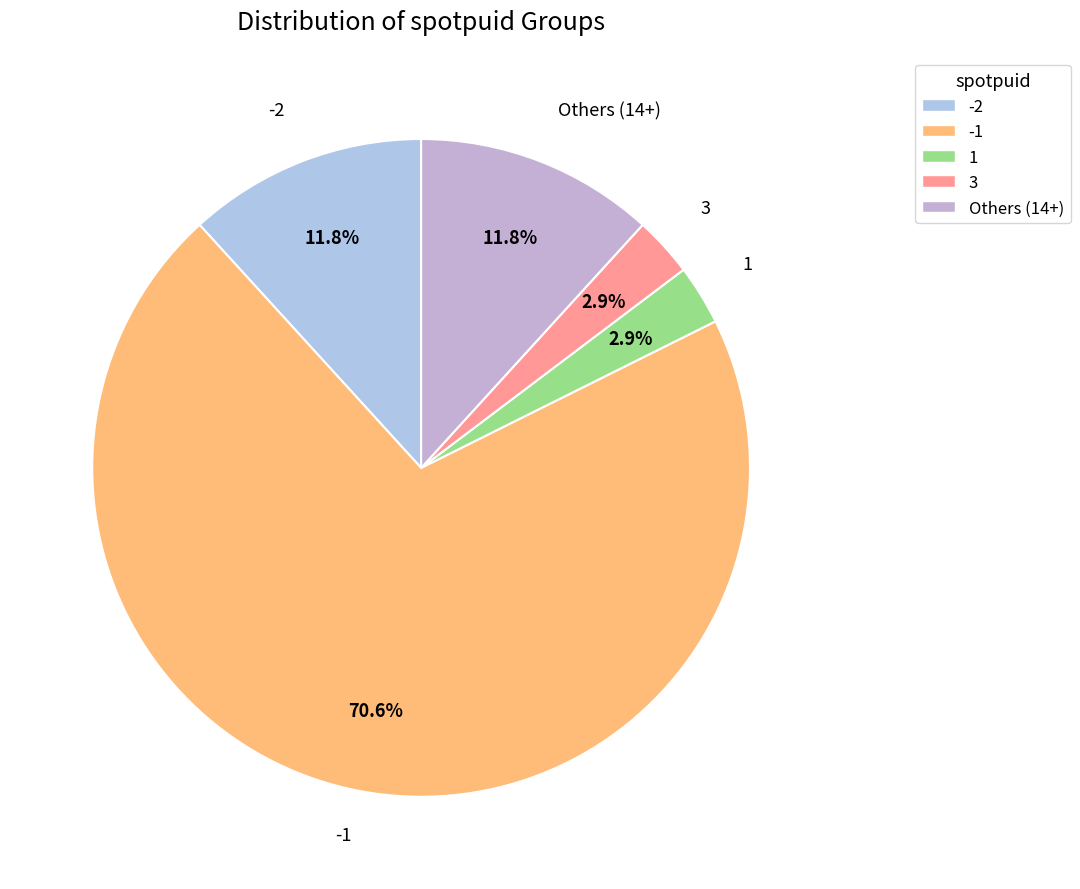

What is the majority slice?

-1